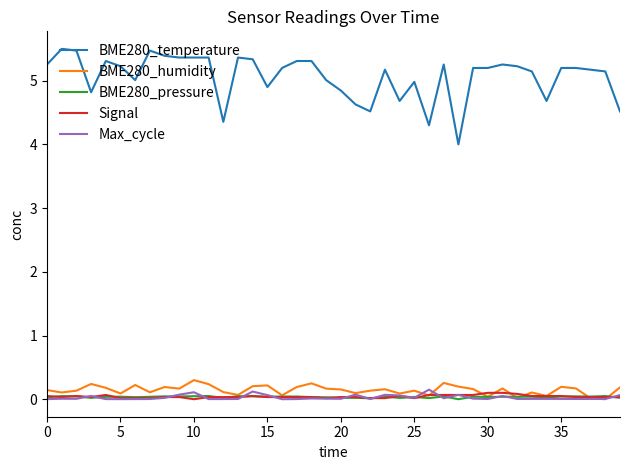

Which series has the largest total across all categories?

BME280_temperature